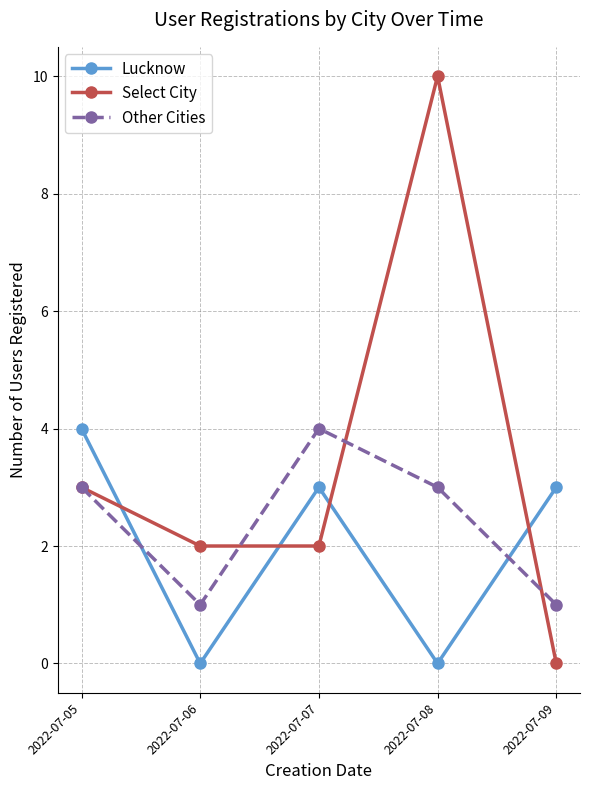

After their last crossing, which series has the higher values: Lucknow or Other Cities?

Lucknow